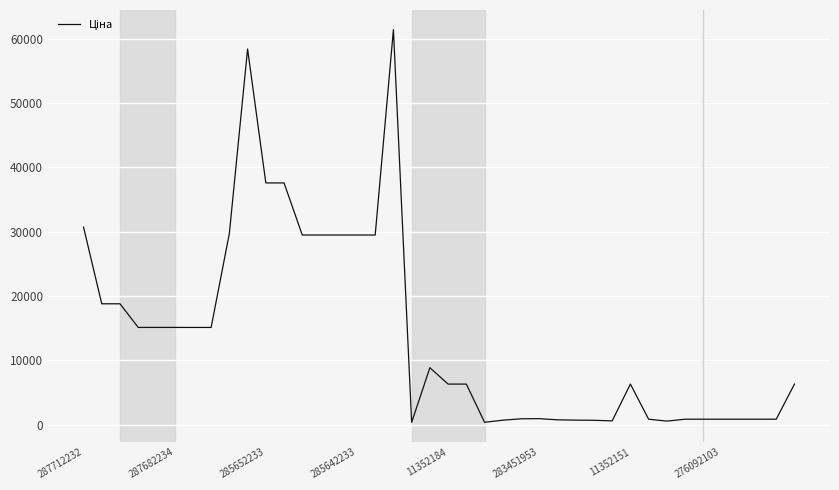

What is the greatest value displayed?

61434.3